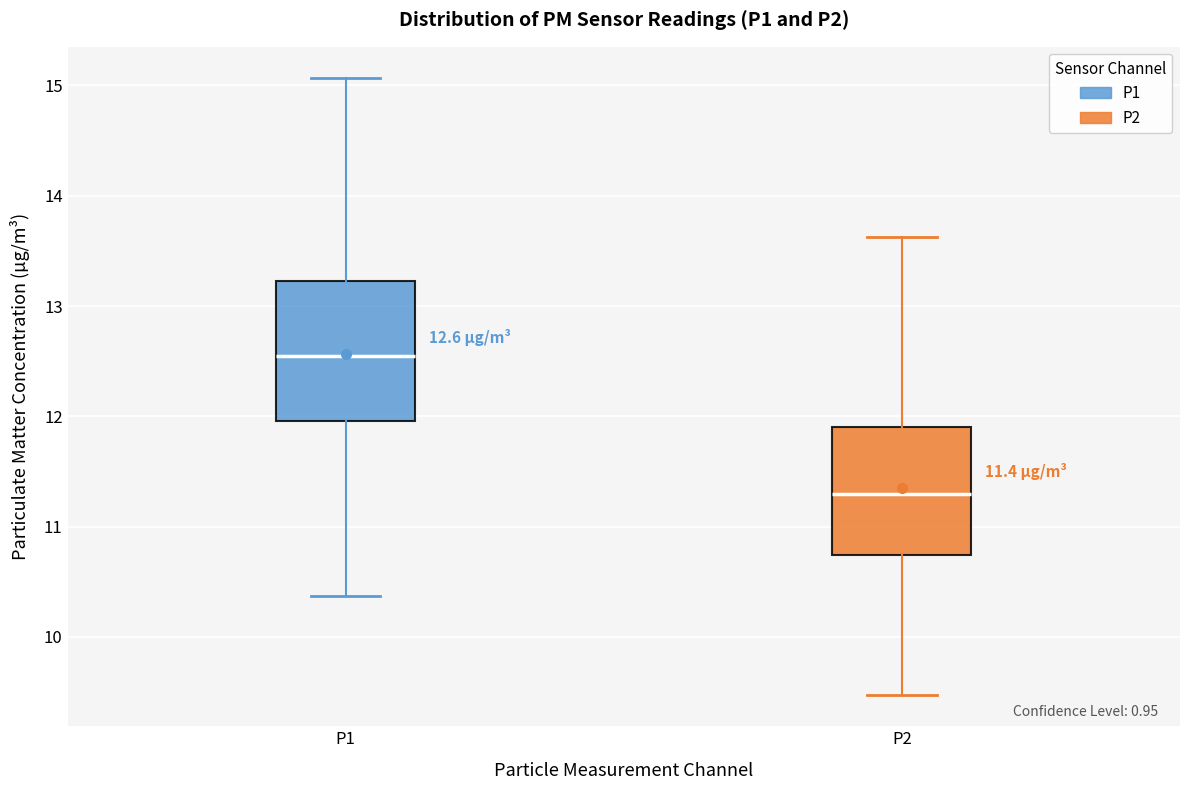

Which box's median line is the lowest?

P2